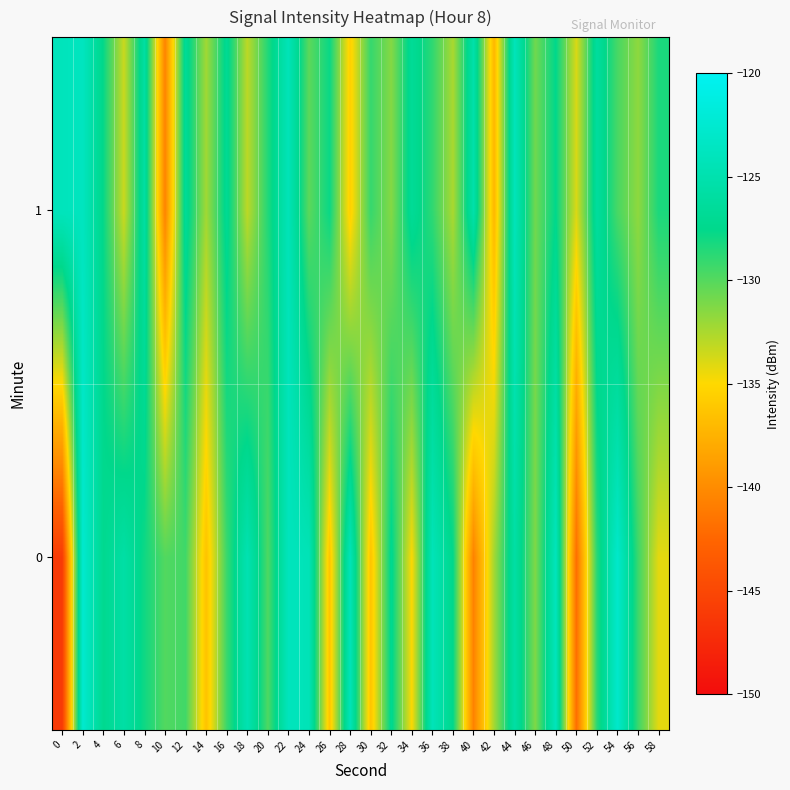

Which series has the largest total across all categories?

1